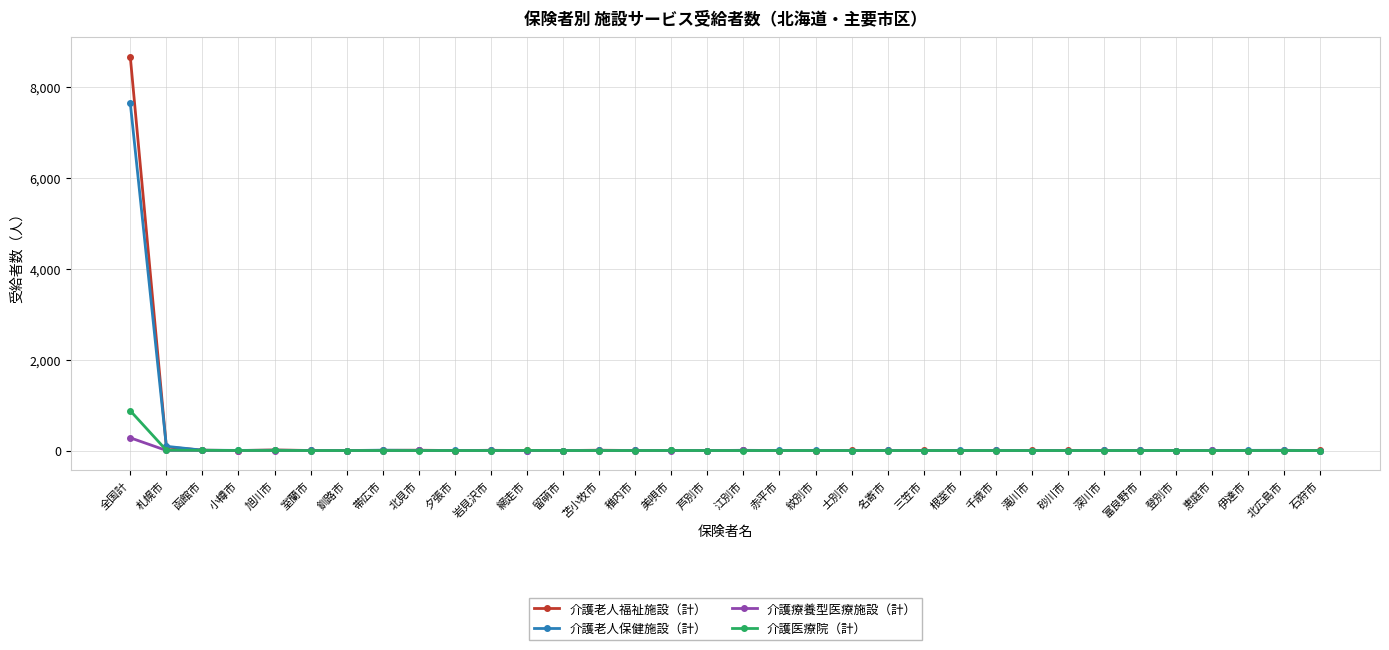

True or false: 介護老人福祉施設（計） has more than 0 points higher than both neighbors.

True